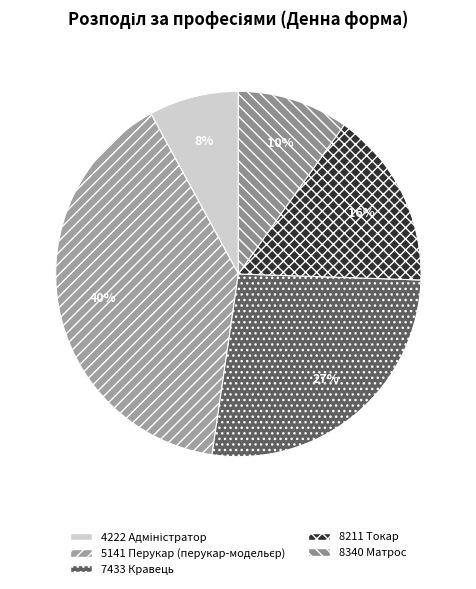

How many segments does this pie chart have?

5